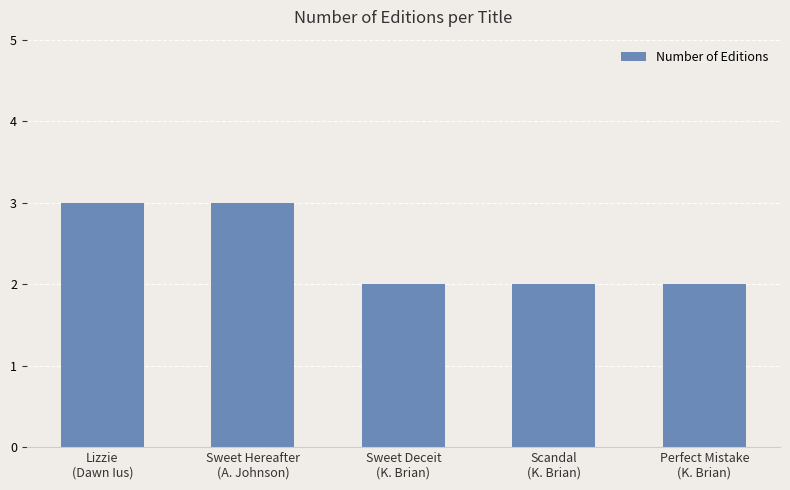

What is the approximate value at Lizzie
(Dawn Ius)?

3